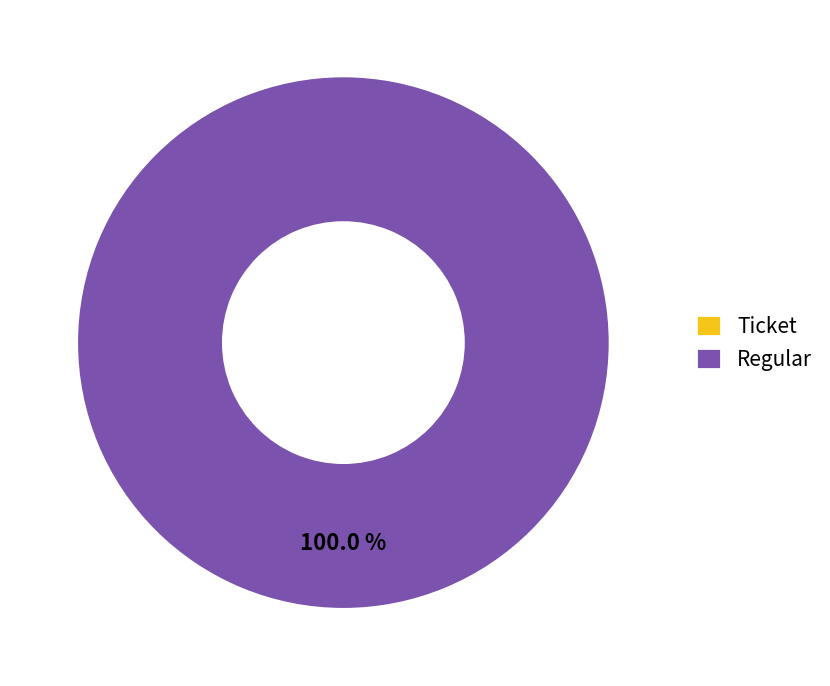

To the nearest percent, what is the average slice percentage?

50%